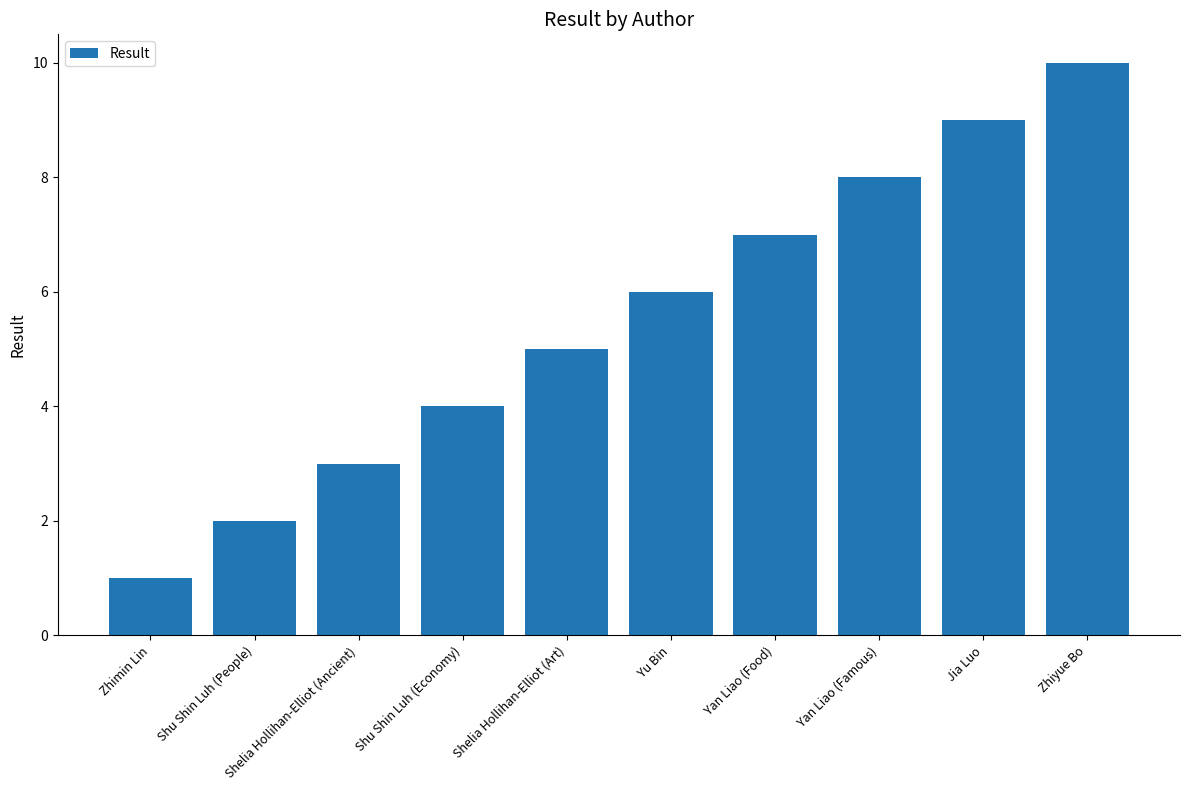

What is the difference between the second highest and second lowest values?

7